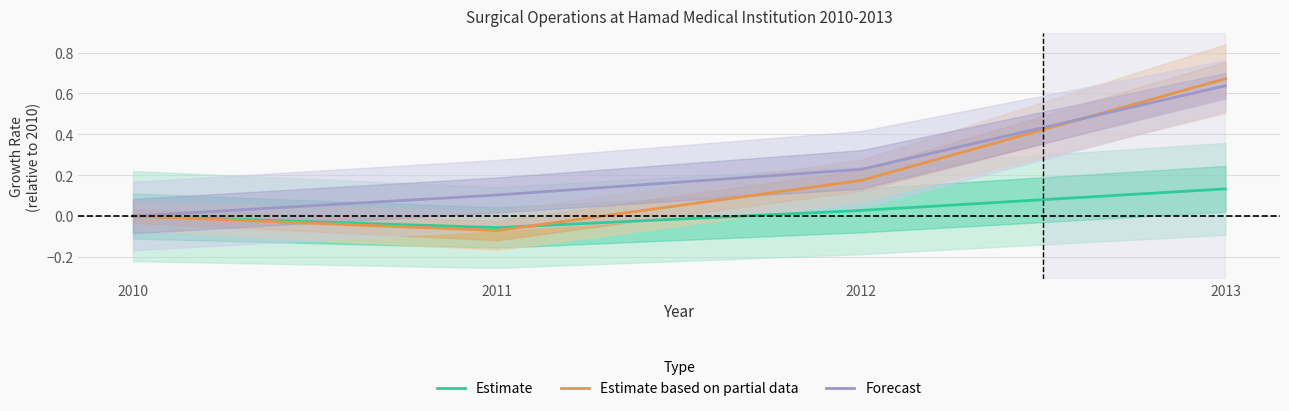

At which category does the chart reach its minimum across all series?

2011